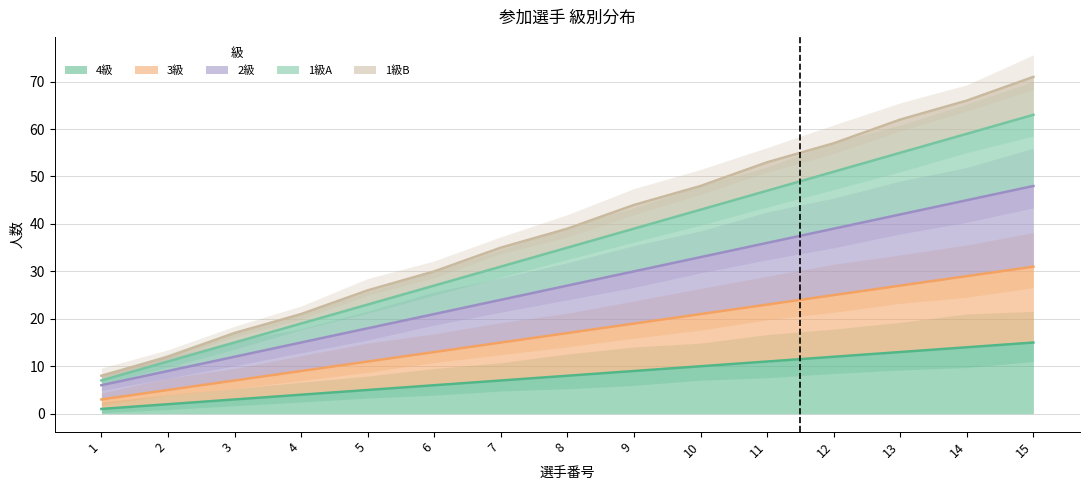

Does the chart display data point markers on the line(s)?

No